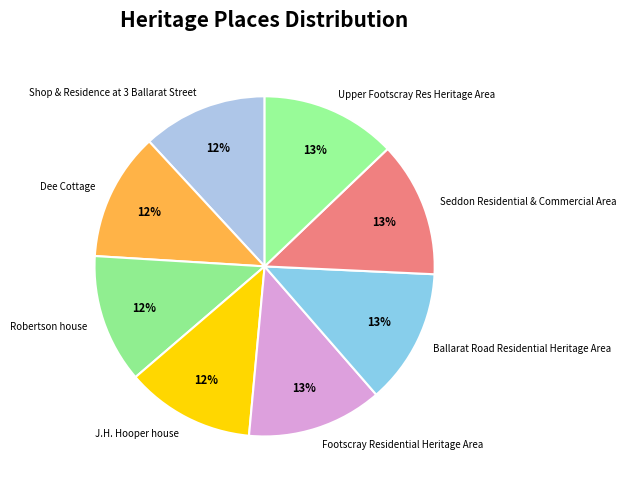

What is the ratio of the value at Shop & Residence at 3 Ballarat Street to the value at Ballarat Road Residential Heritage Area?

0.9